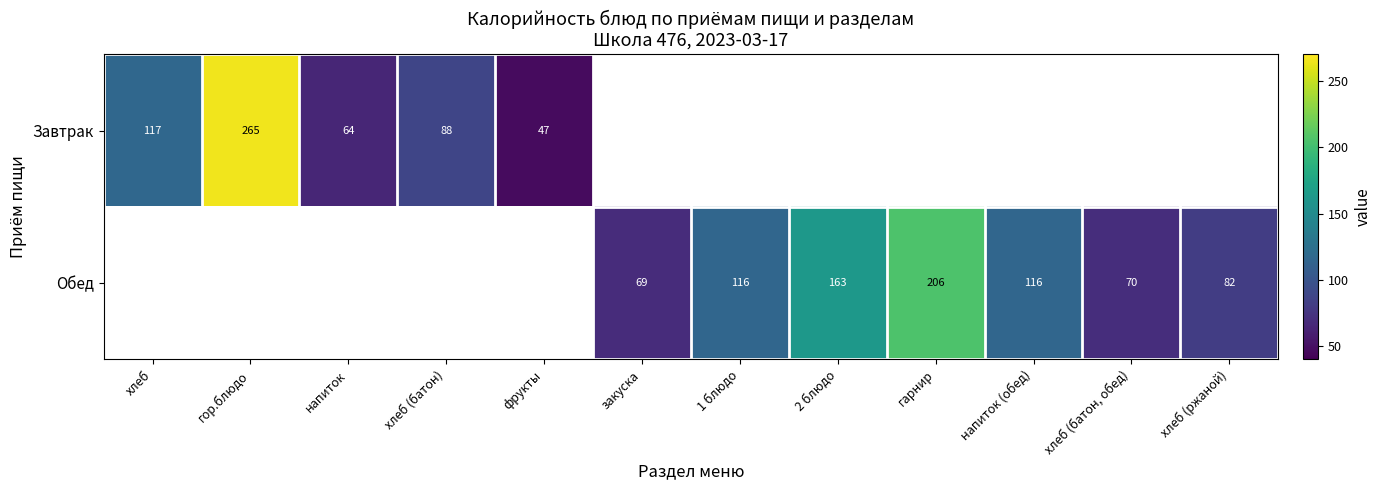

The value of Обед at 2 блюдо is 163. True or false?

True